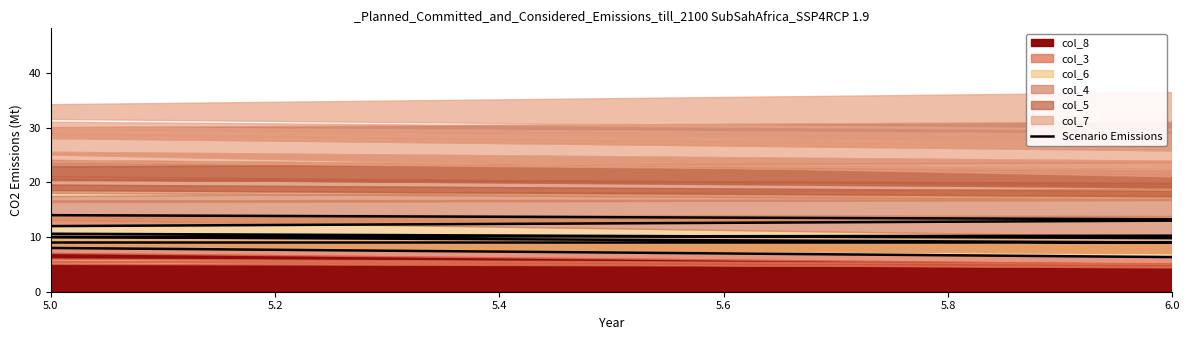

Where does the data first go above 11?

5.0